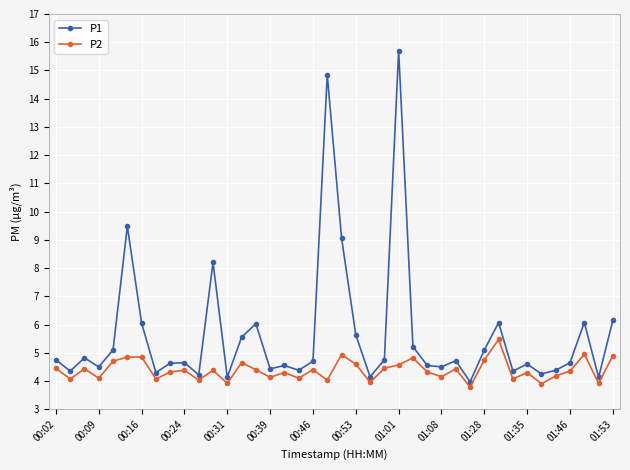

What is the difference between the maximum and minimum values in the P2 series?

1.7